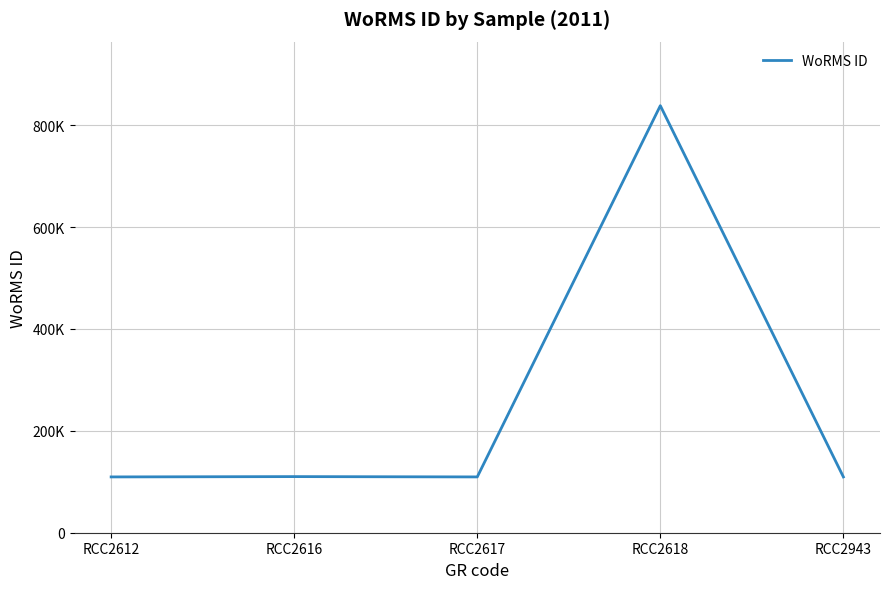

What is the average value?

255412